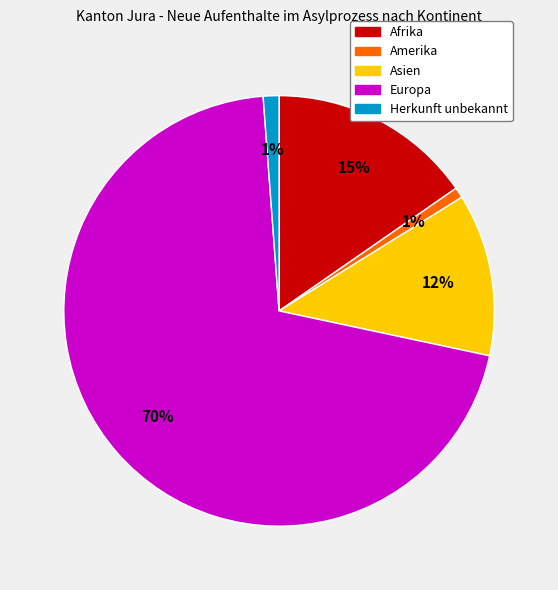

How many slices are in this pie chart?

5